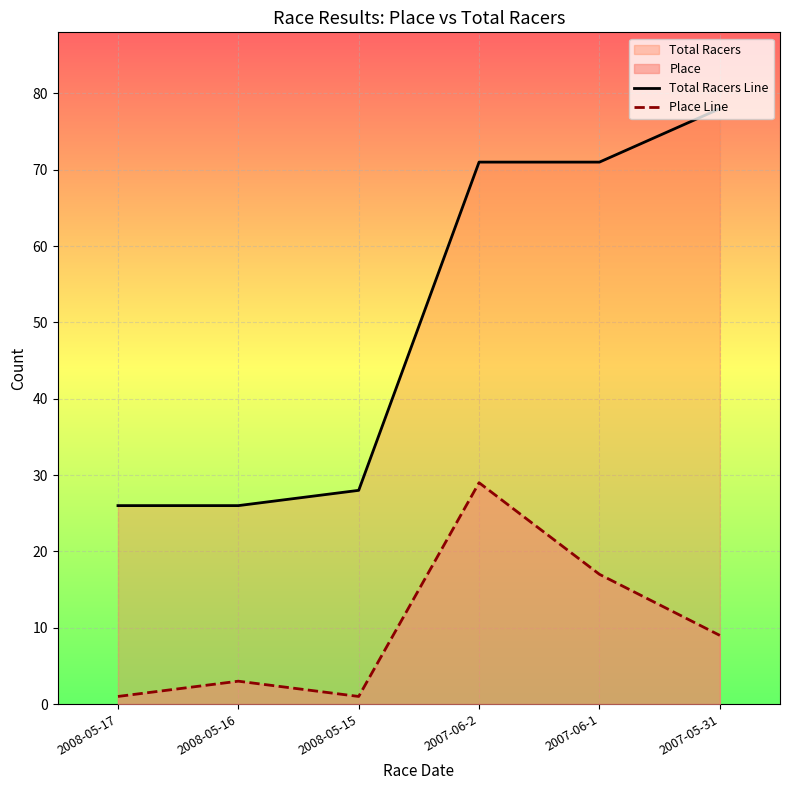

Does the chart display data point markers on the line(s)?

No